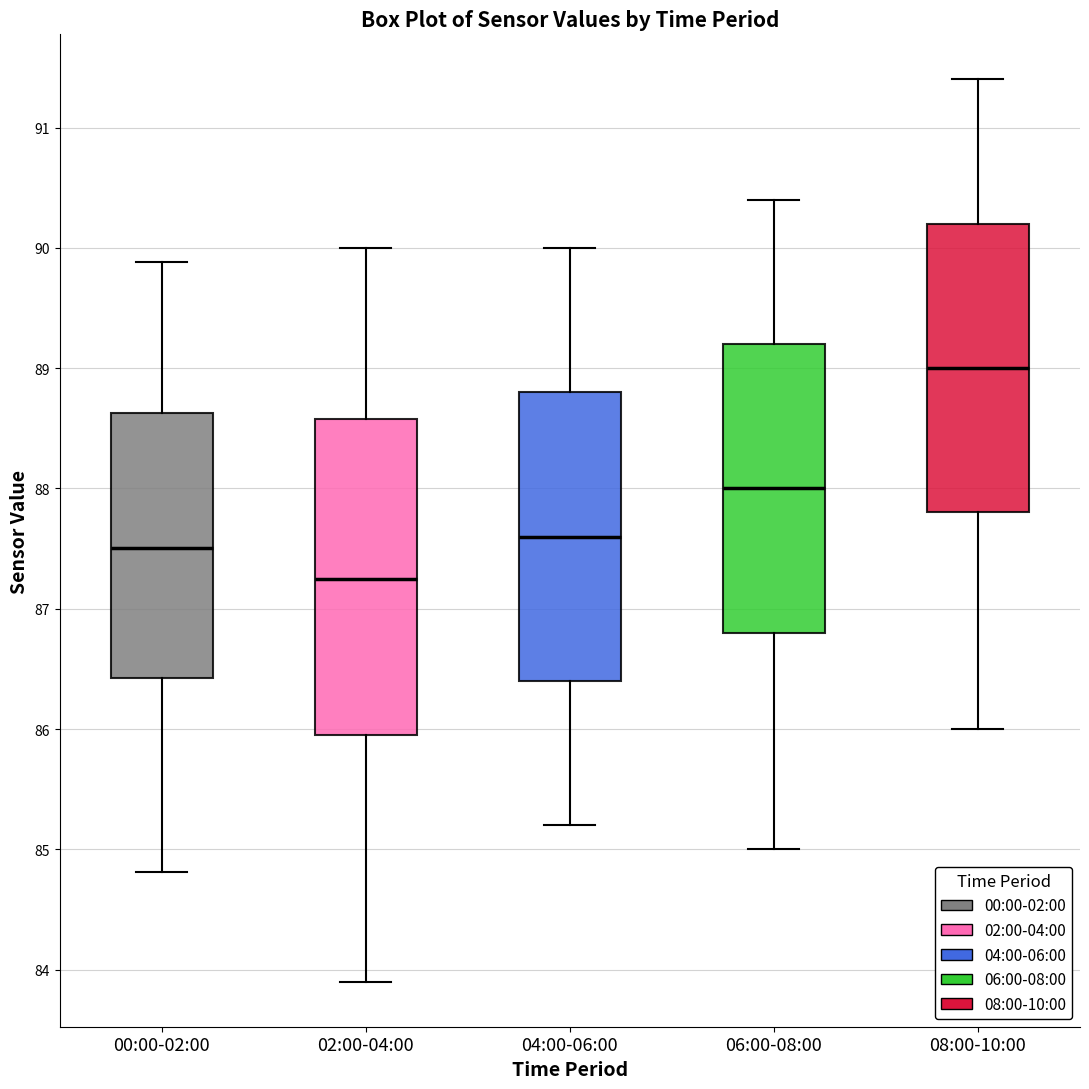

Where does the upper whisker of the box for 04:00-06:00 end on the y-axis? The values are not printed on the chart, so give them approximately, as read against the axis.

90.0